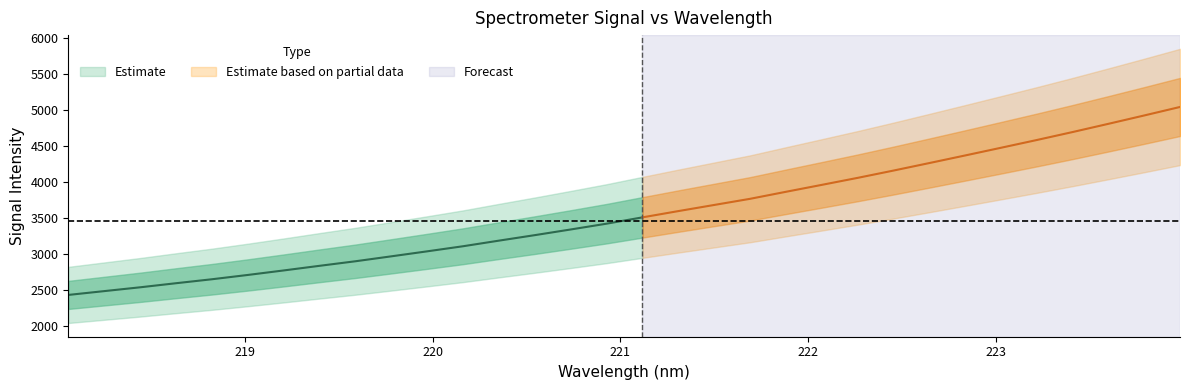

At which label does the data first exceed 3513?

221.1174